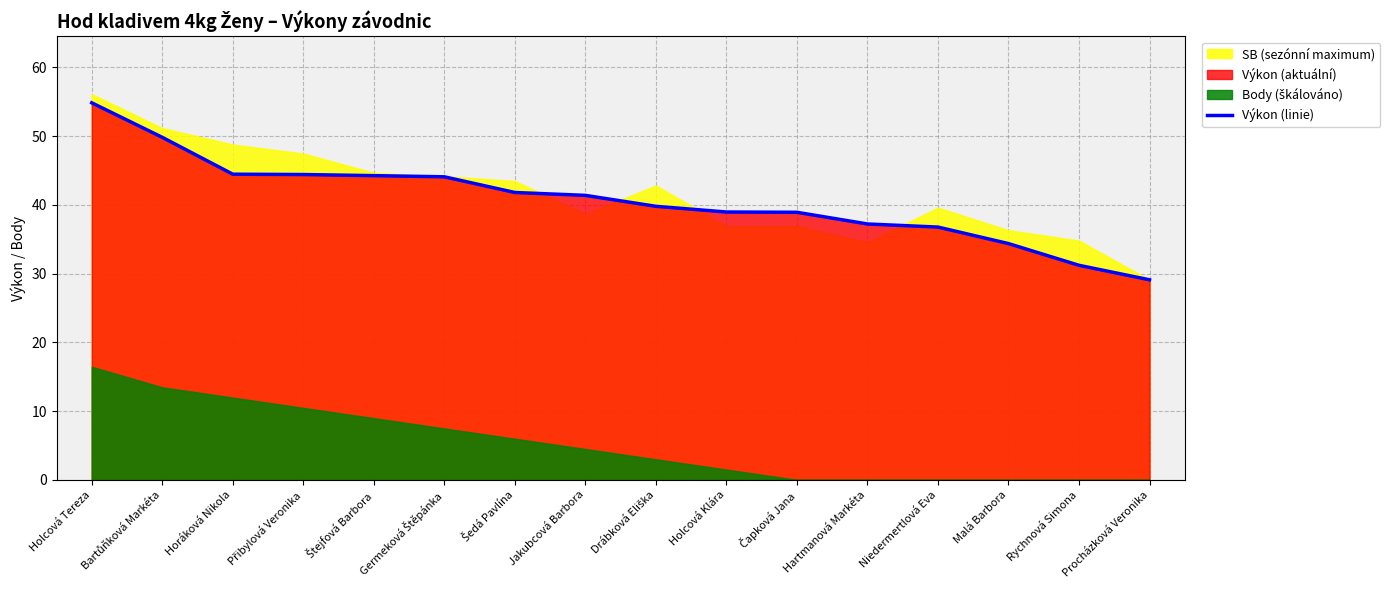

Does the chart have visible grid lines?

Yes